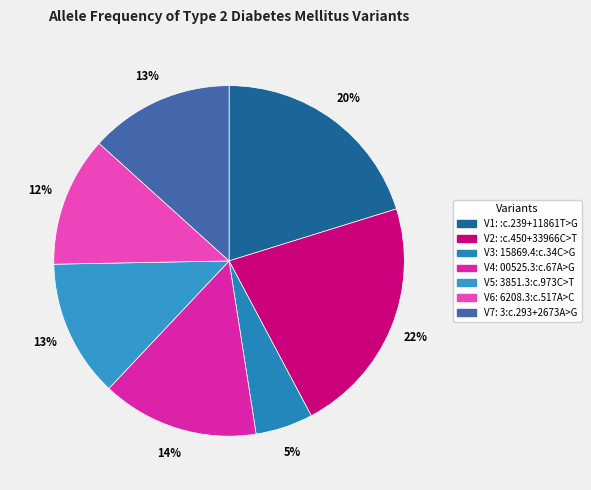

To the nearest percent, what is the average slice percentage?

14%